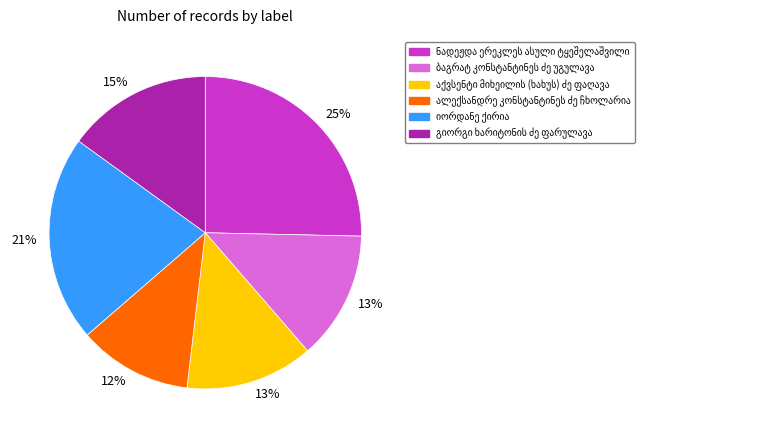

To the nearest percent, what is the average slice percentage?

17%